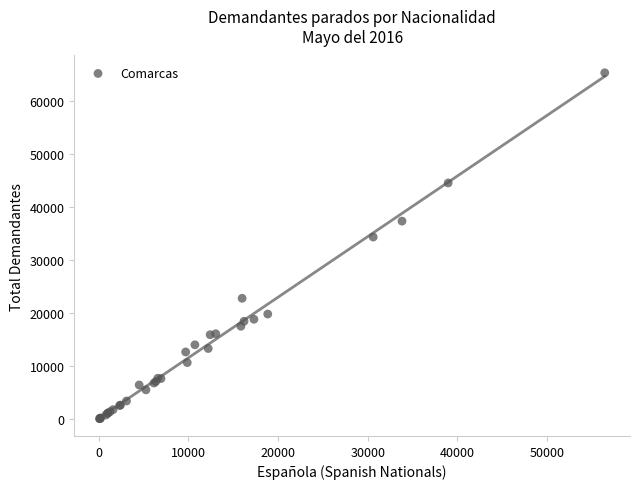

What Y value in the scatter plot is closest to 32774?

34413